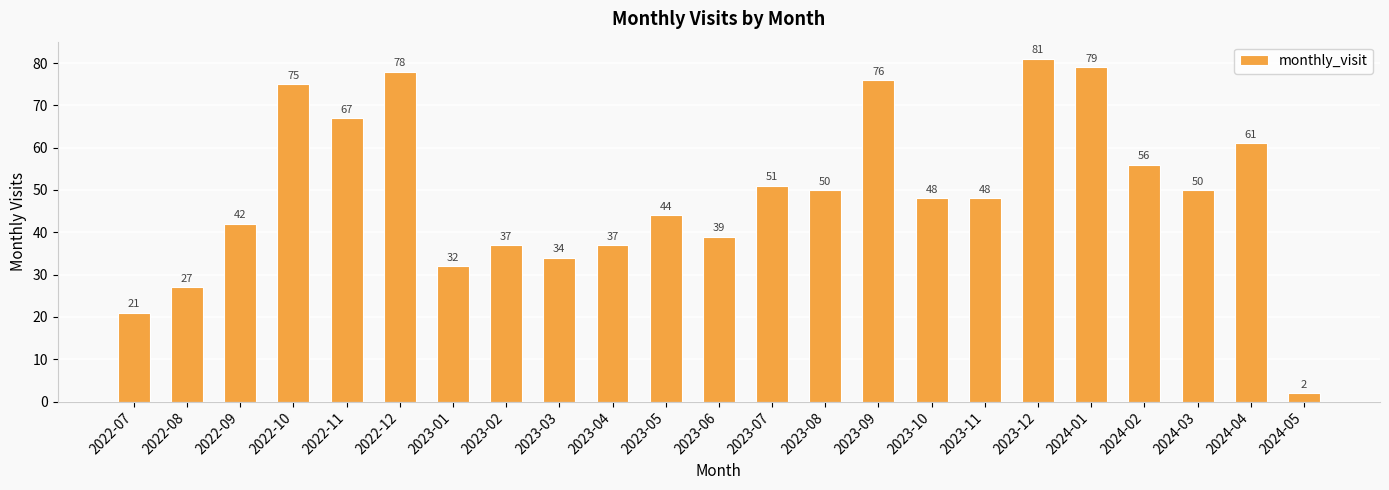

What is the difference between the second highest and second lowest values?

58